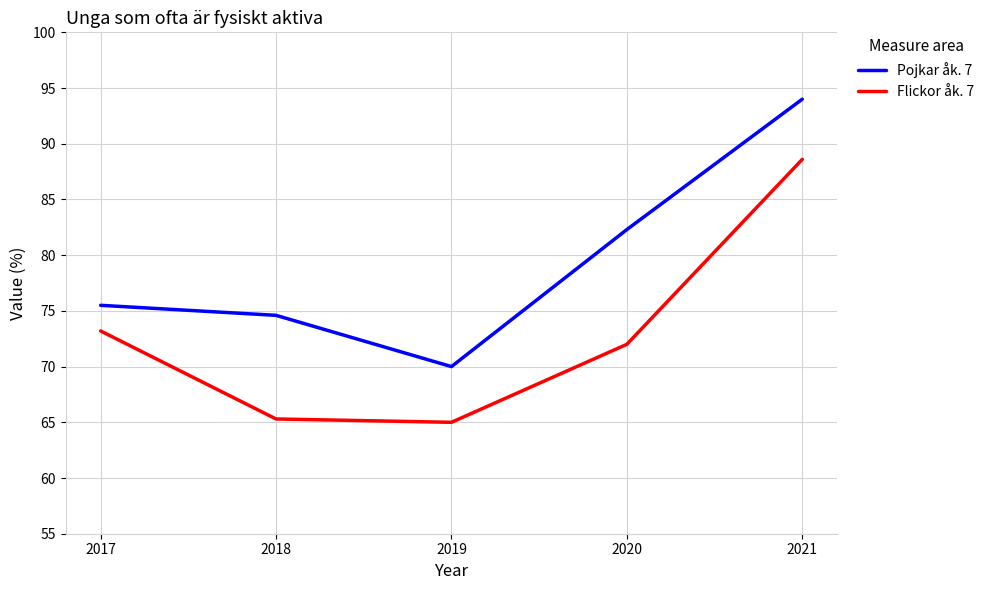

At how many categories does at least one series exceed 66?

5